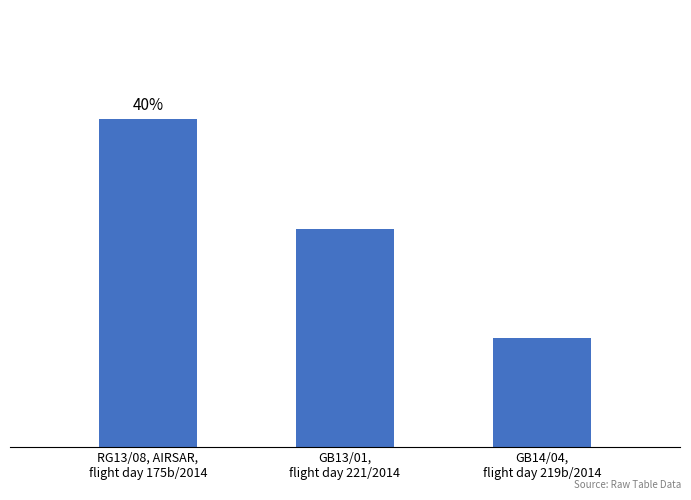

Rank the categories by value from highest to lowest.

RG13/08, AIRSAR,
flight day 175b/2014, GB13/01,
flight day 221/2014, GB14/04,
flight day 219b/2014